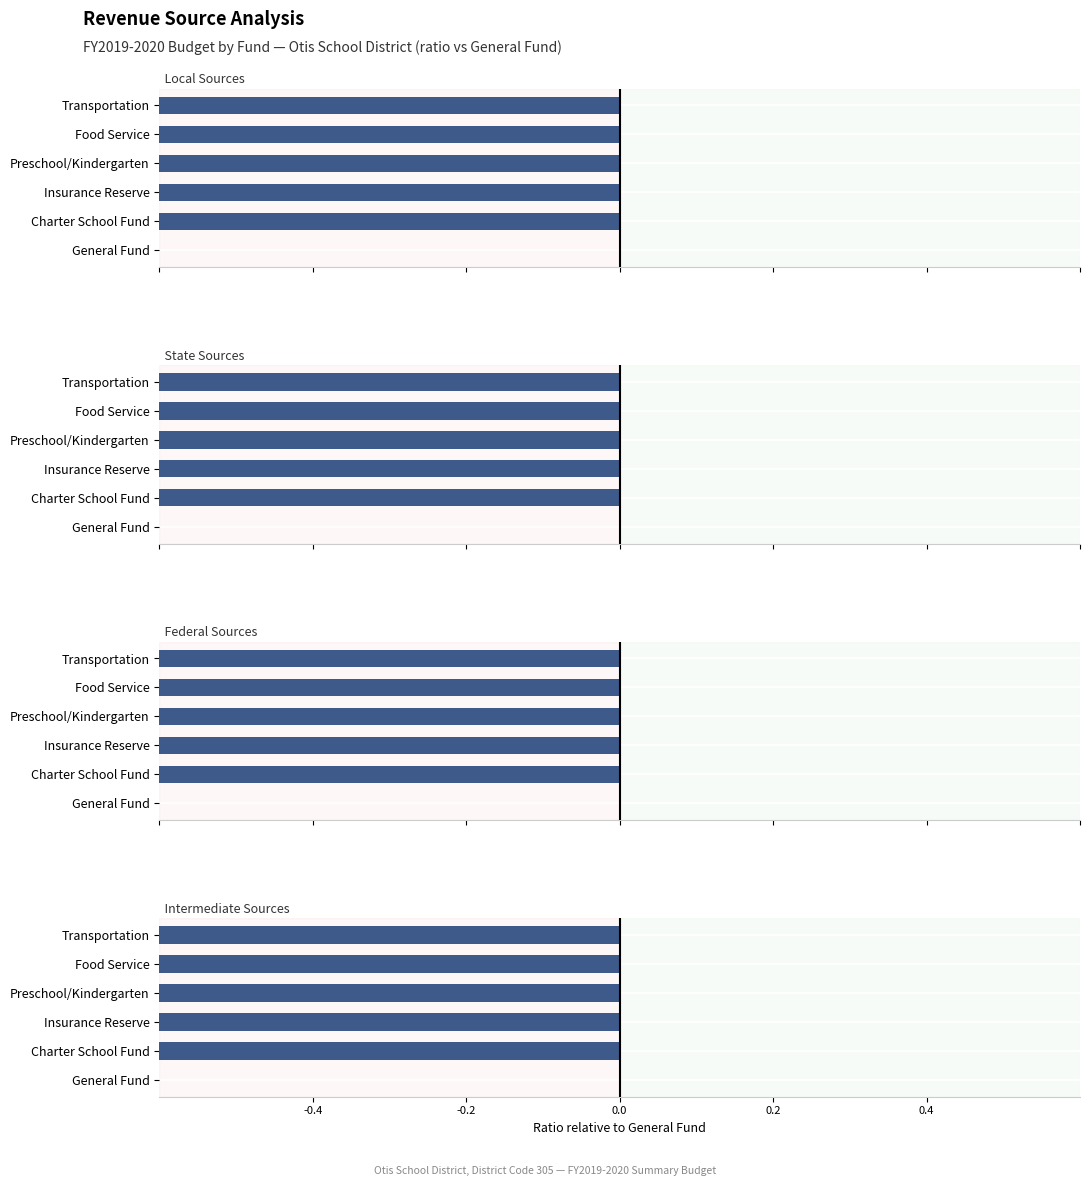

Rank the series by their maximum value, from lowest to highest.

Local Sources, State Sources, Federal Sources, Intermediate Sources